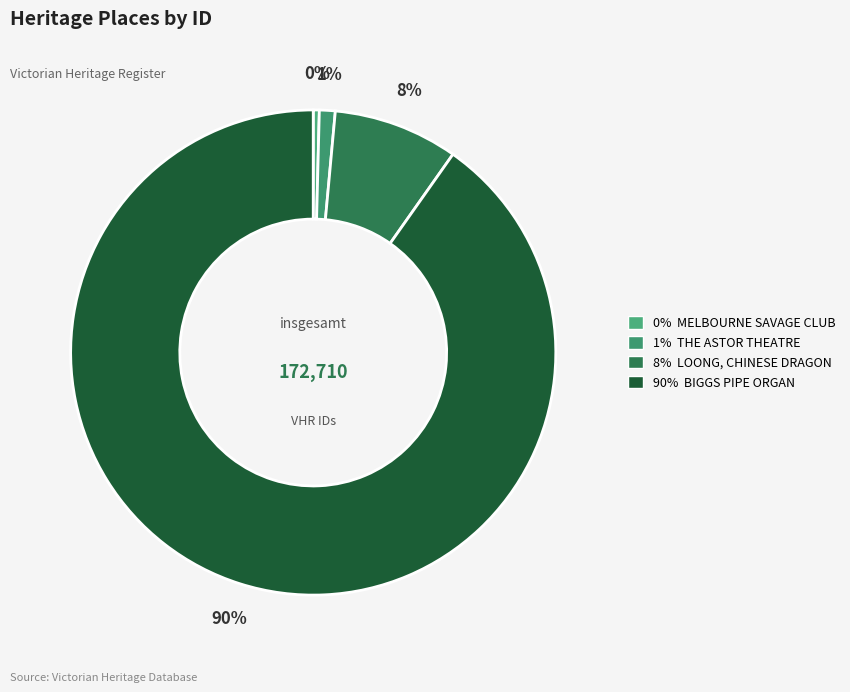

How many segments does this pie chart have?

4